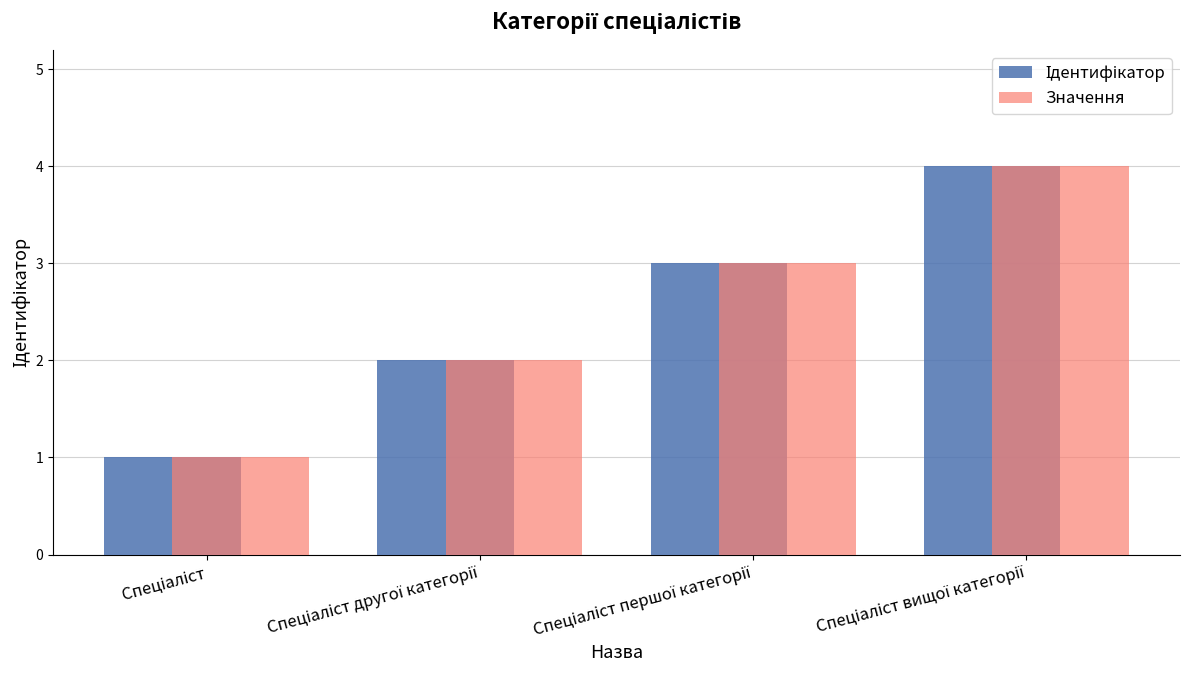

What is the highest value of the Значення series?

4